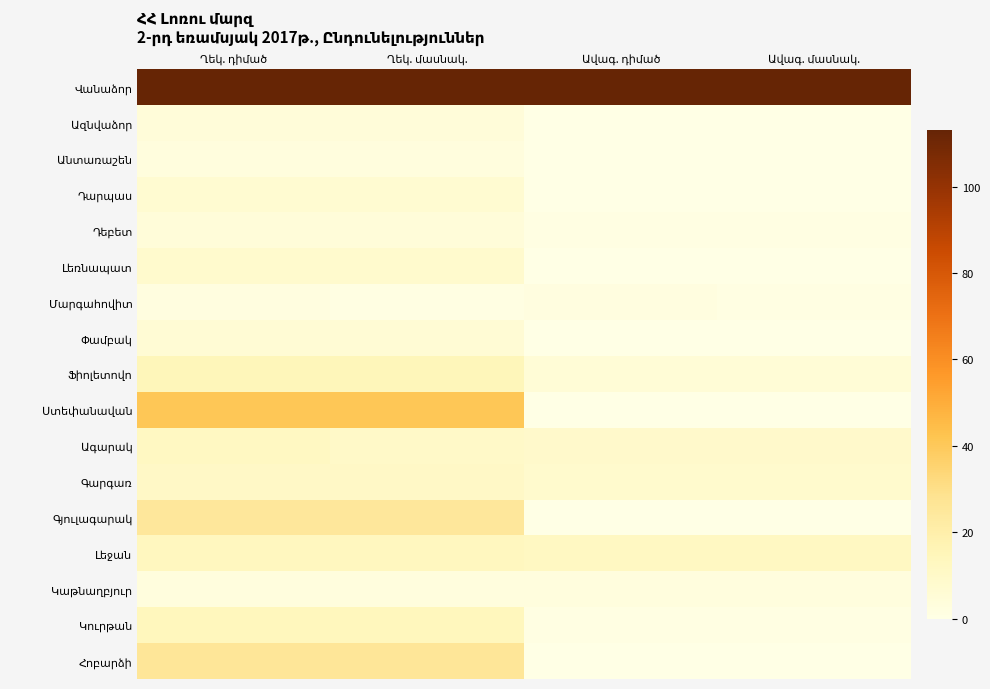

What is the difference between the Վանաձոր values at Ավագ. դիմած and Ղեկ. մասնակ.?

1398